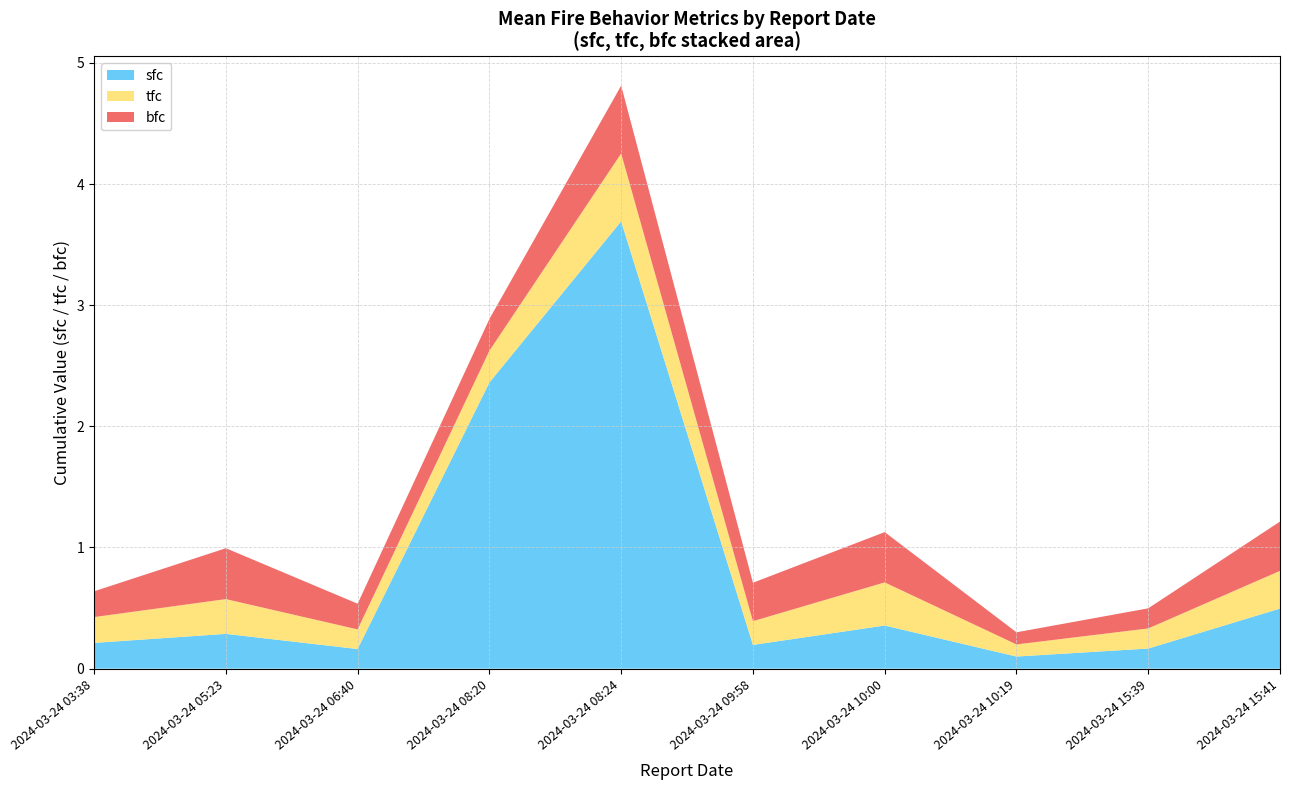

The value of sfc at 2024-03-24 10:00 is 0.2. True or false?

False